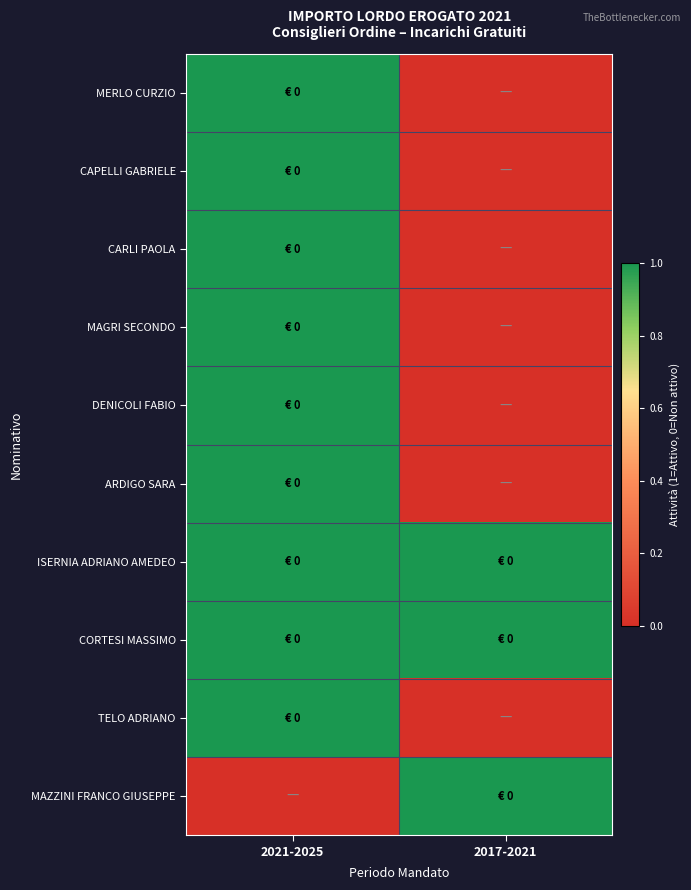

What is the maximum value shown in the chart?

1